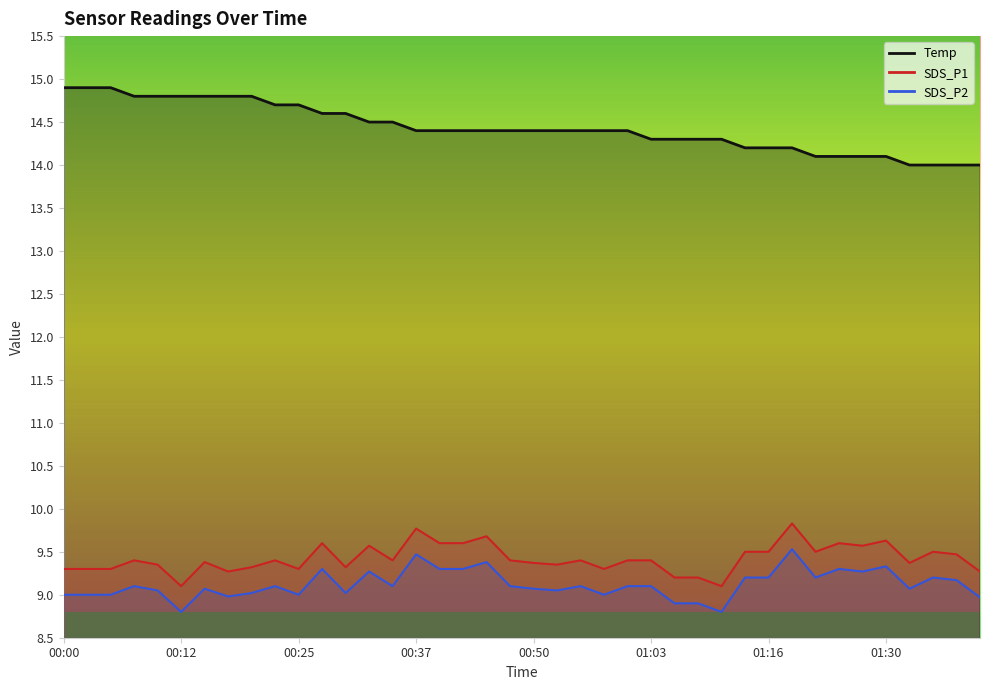

Which has a higher value, 01:13 or 01:38?

01:13